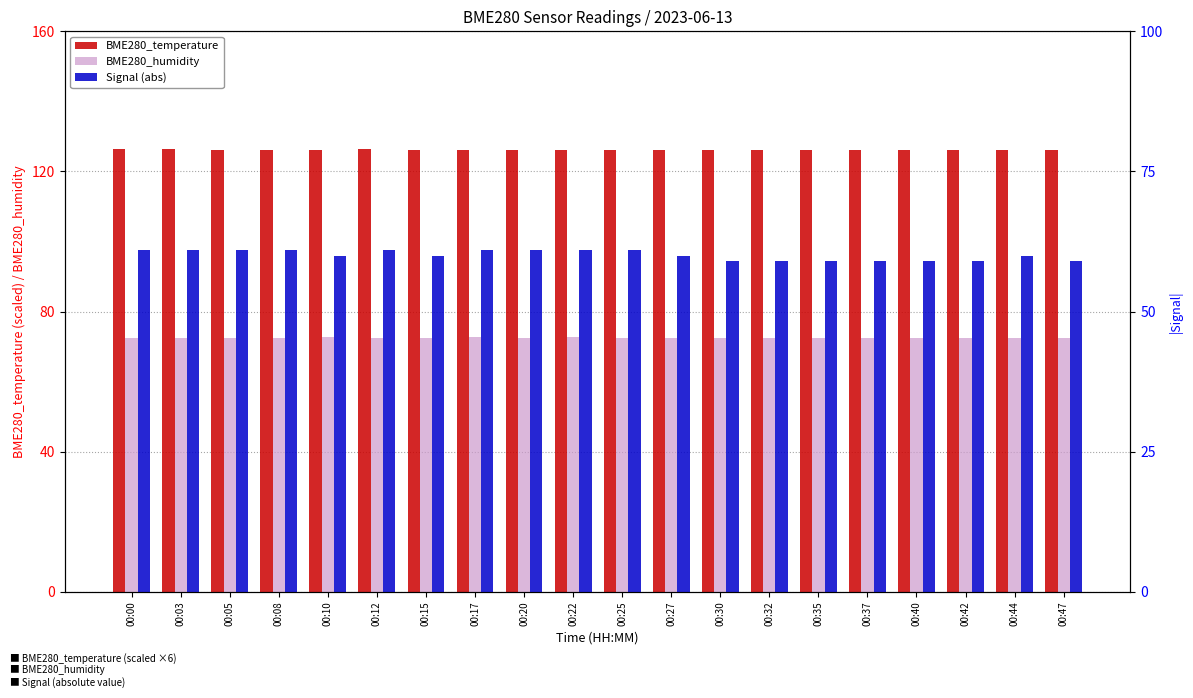

How many bars are there in total?

60